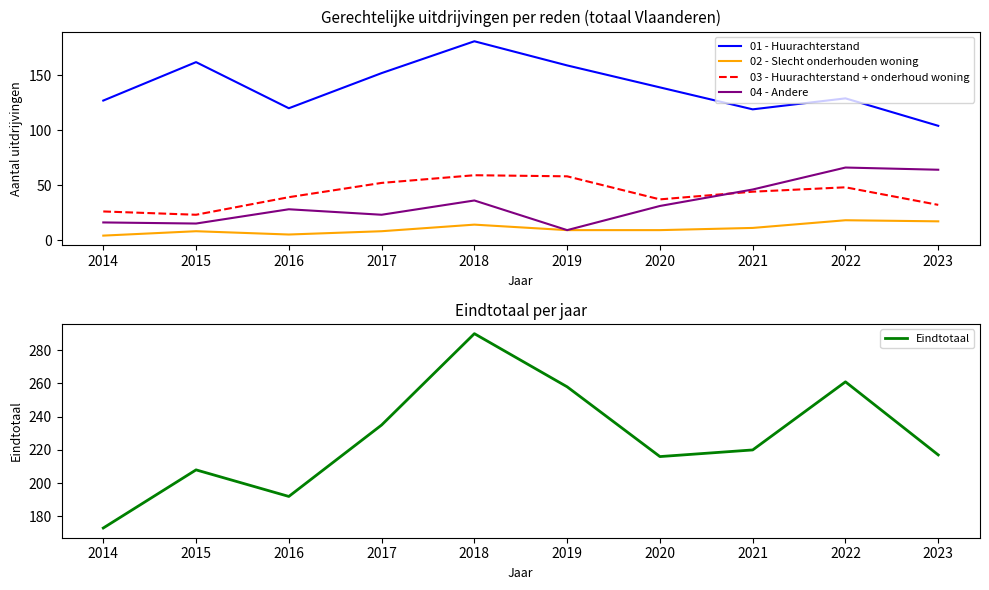

What is the difference between the maximum and minimum values in the Eindtotaal series?

117